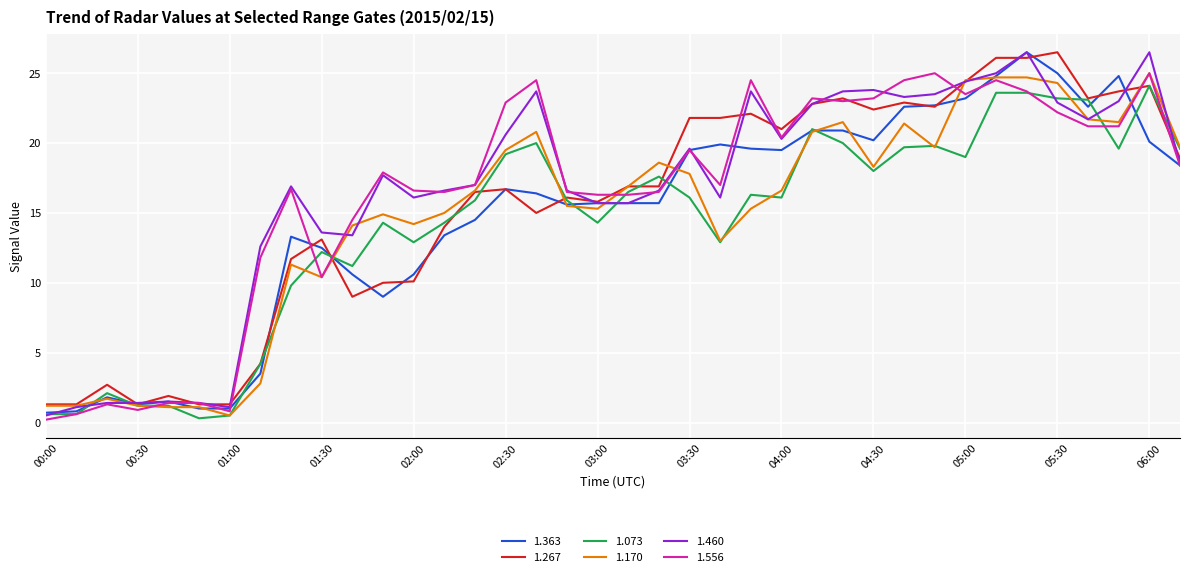

True or false: 1.556 has more than 0 interior local peaks.

True